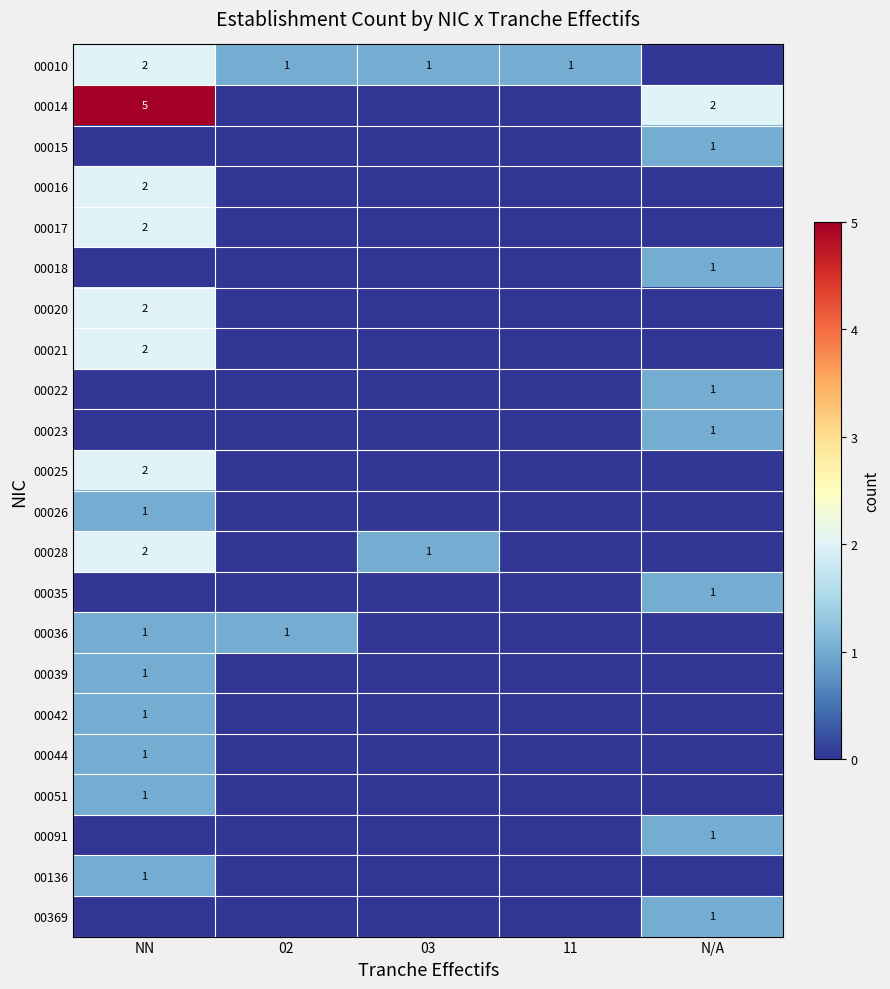

Which series has the largest range (max minus min)?

00014